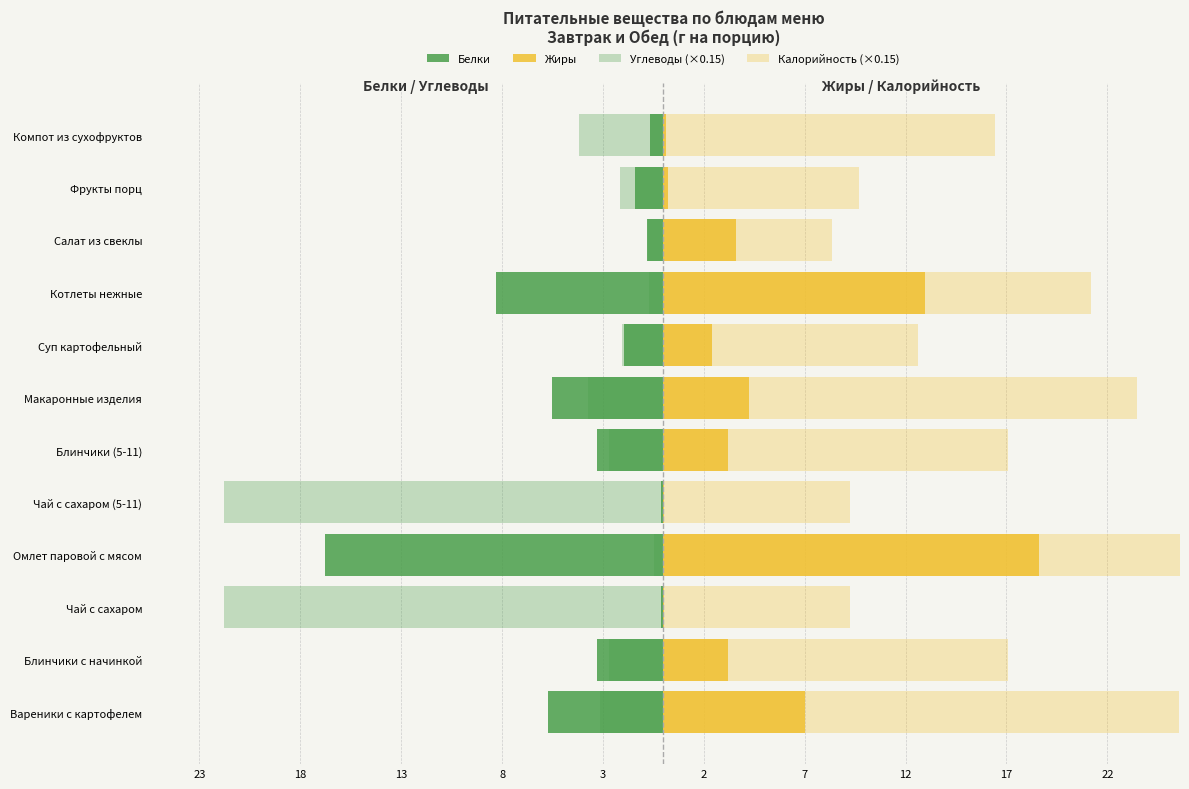

What is the difference between the highest and lowest values at Салат из свеклы?

9.2